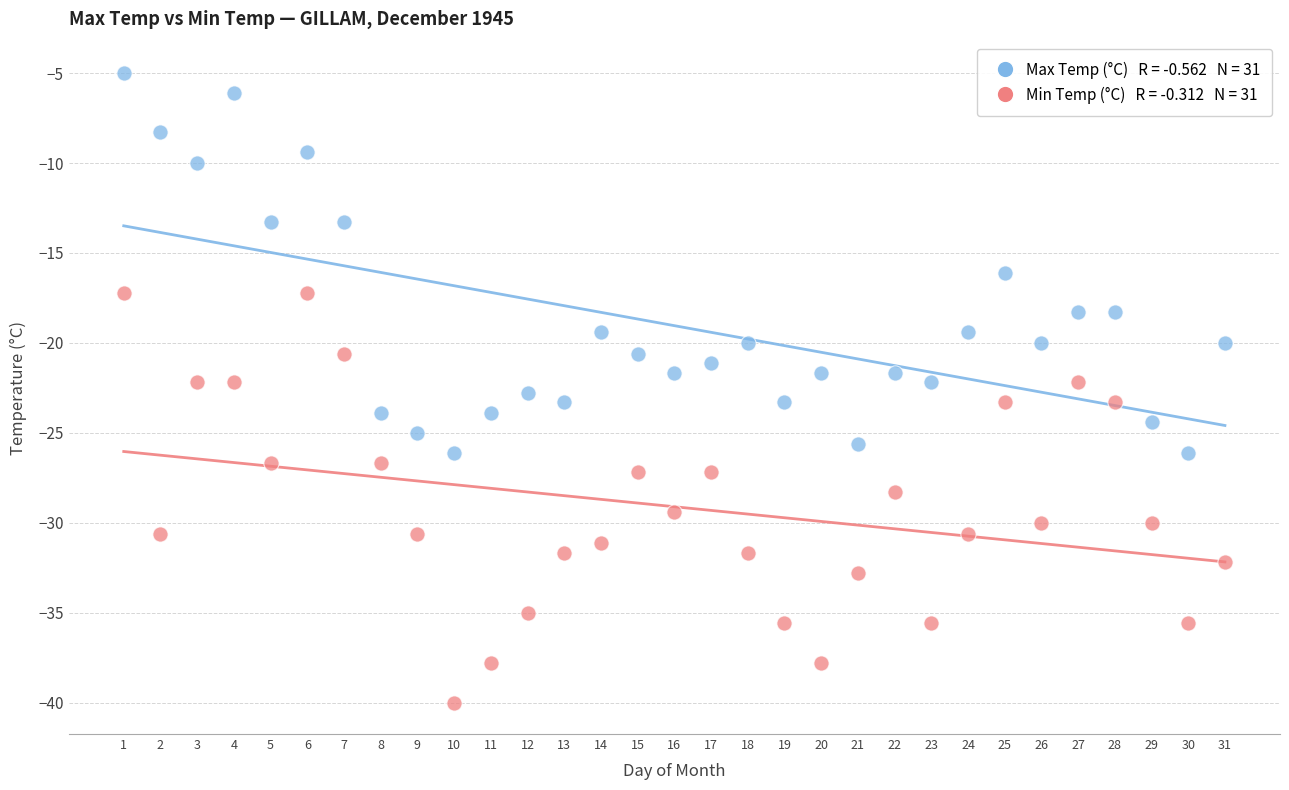

Across all data points, what is the range of X values (max minus min)?

30.0